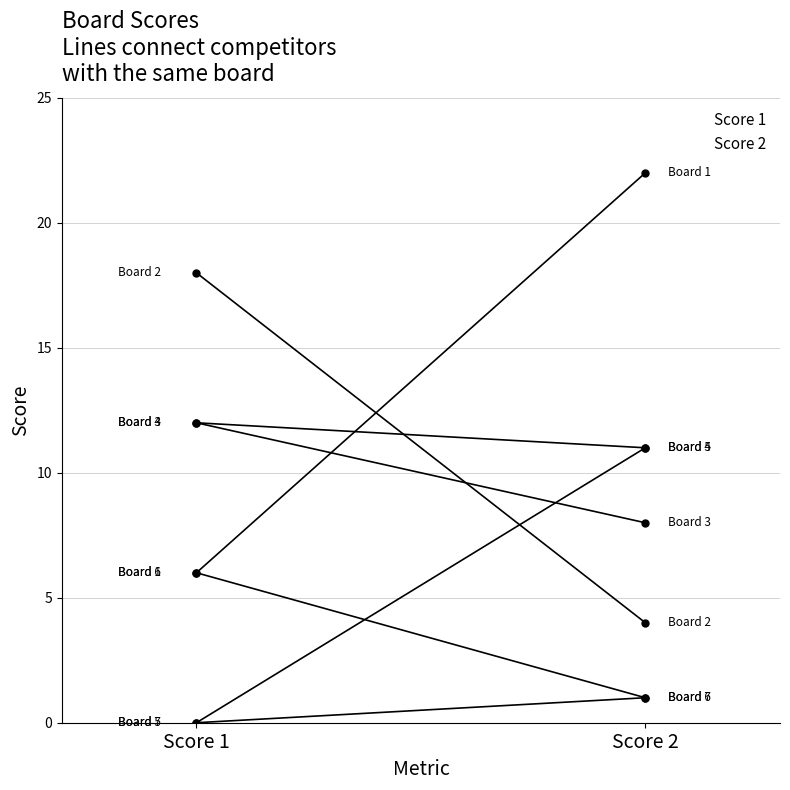

What position from the left is Score 1?

1